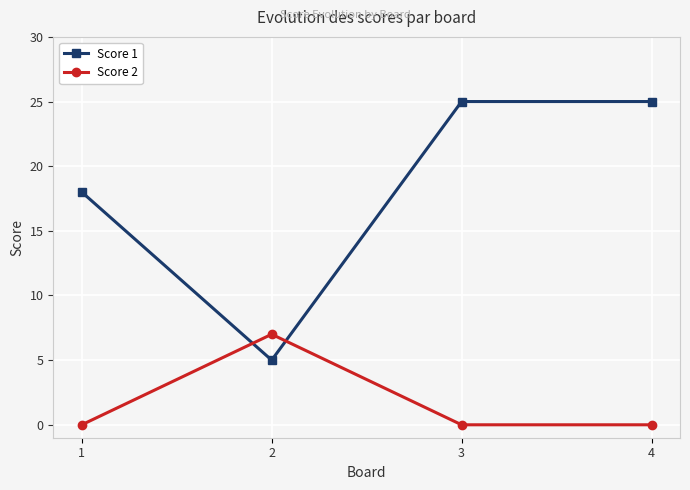

Reading left to right, extract all data points from this chart.

Score 1: 18	5	25	25
Score 2: 0	7	0	0